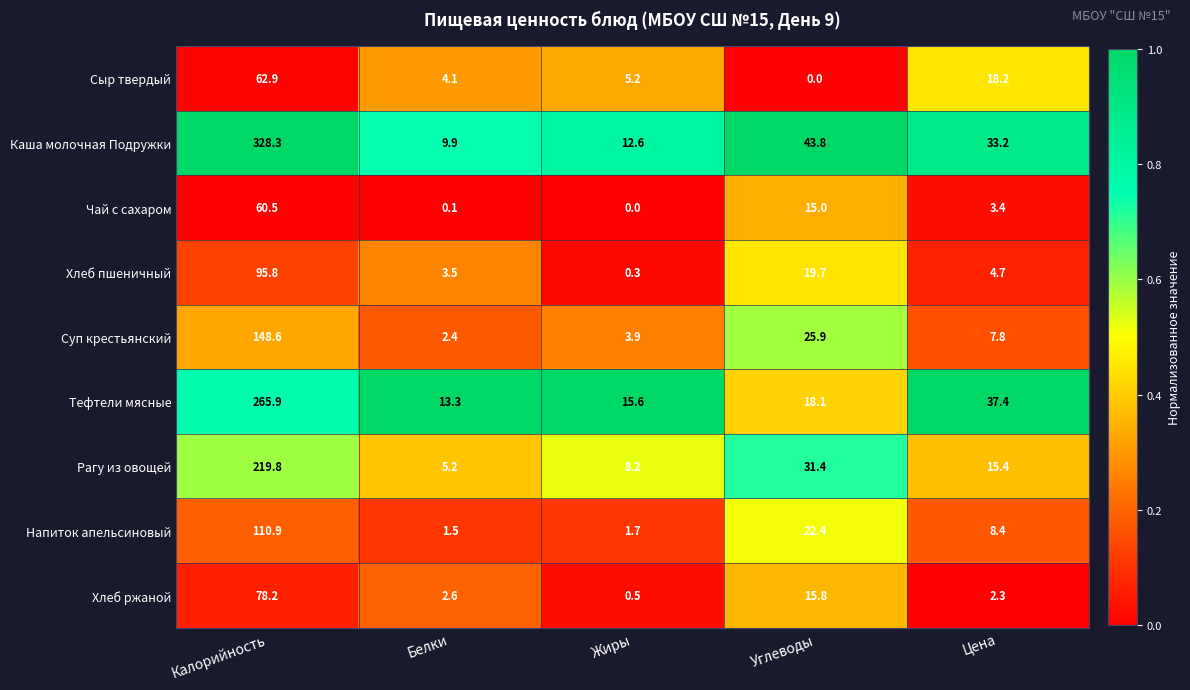

Which series has the largest total across all categories?

Каша молочная Подружки